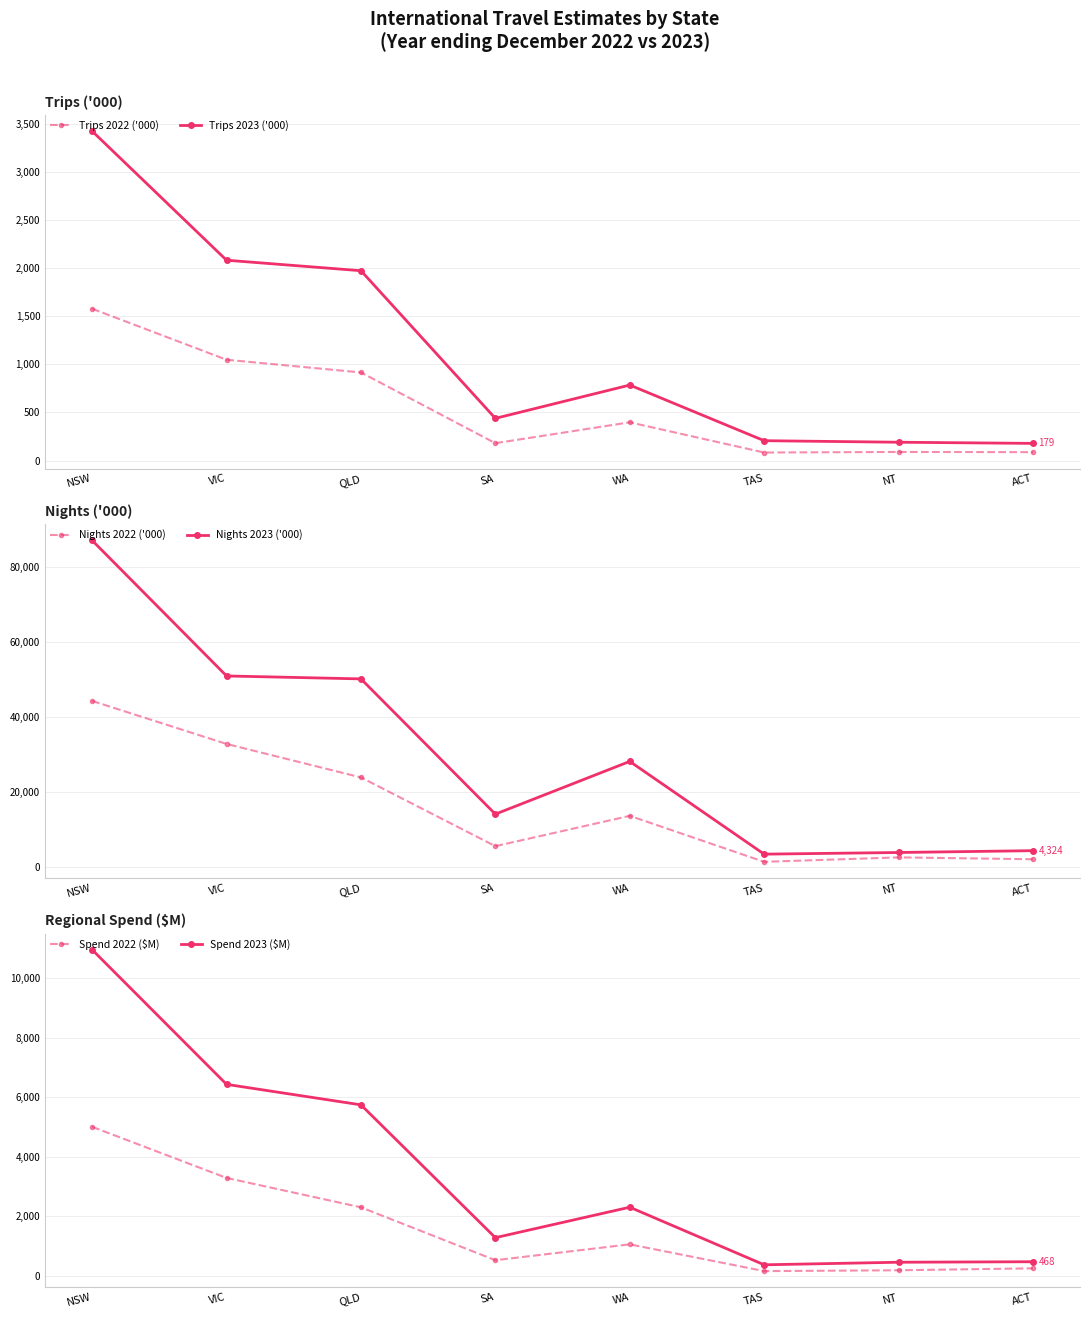

At which category is the sum across all series the highest?

NSW